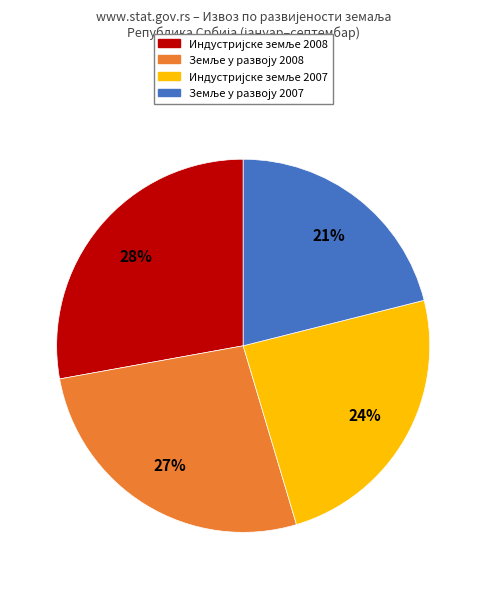

To the nearest percent, what is the average slice percentage?

25%